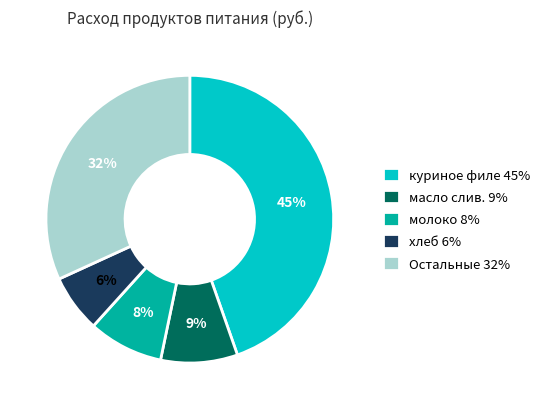

How many segments does this pie chart have?

5